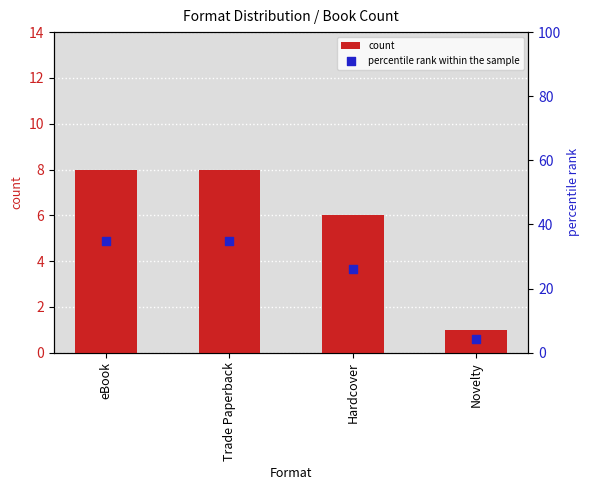

Which series has the largest total across all categories?

percentile rank within the sample